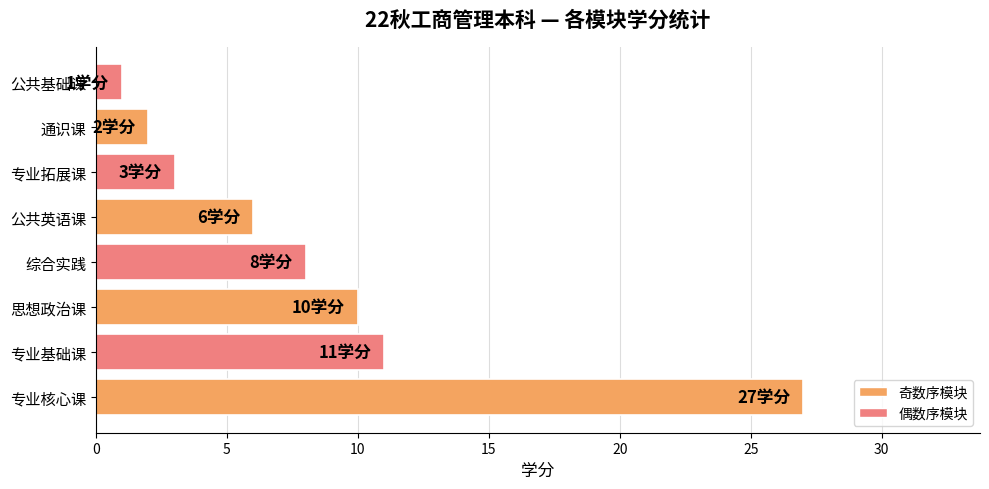

The chart shows a value of 3 at 综合实践. True or false?

False